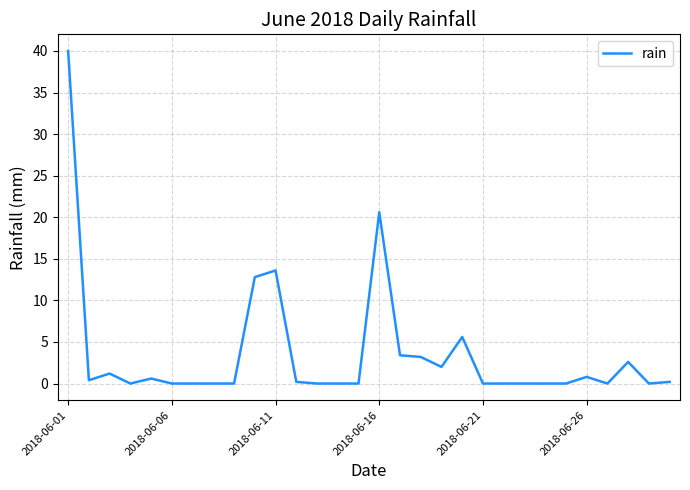

What is the maximum value shown in the chart?

40.0